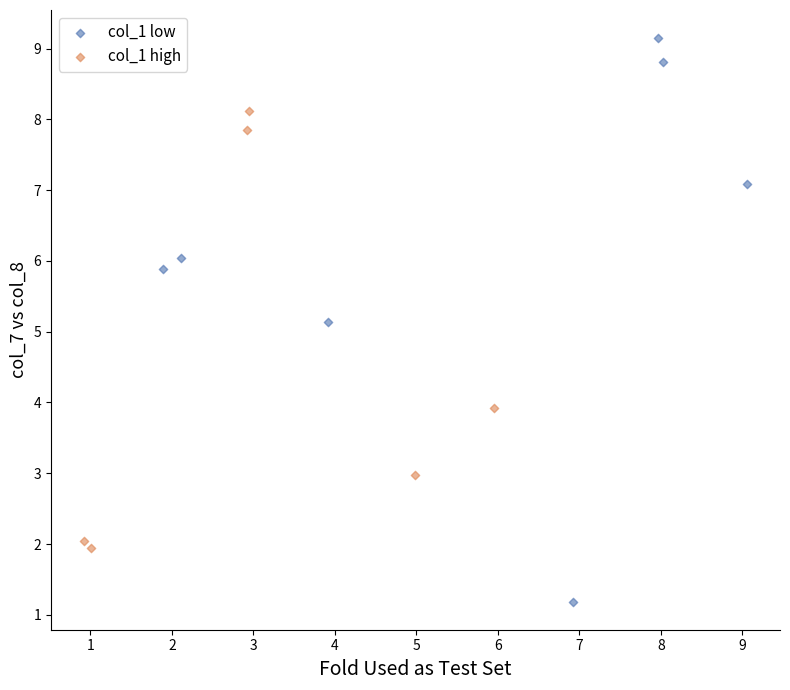

What are all the series names shown in the legend?

col_1 low, col_1 high